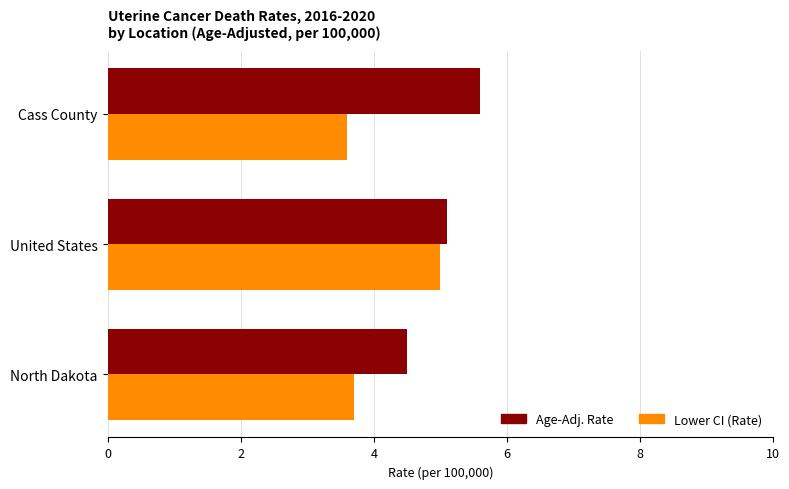

Which label corresponds to the largest value in the chart?

Cass County